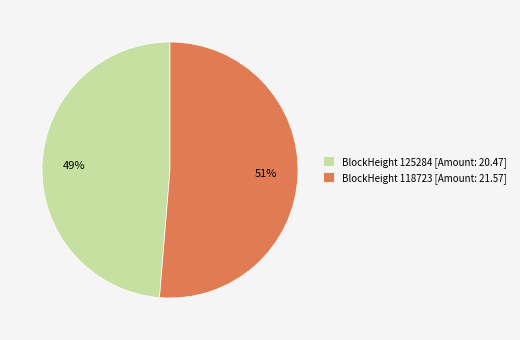

Count the number of slices in the pie.

2